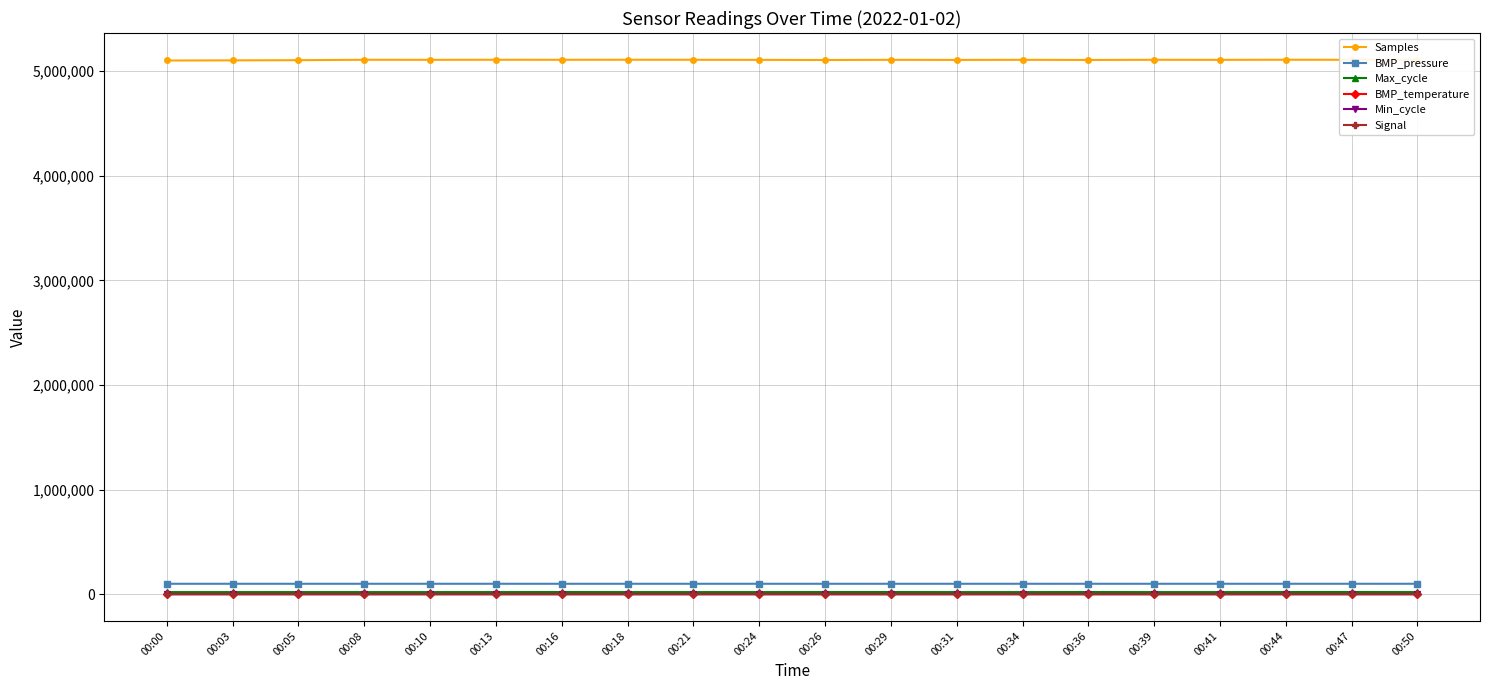

Which series has the widest spread of values?

Samples